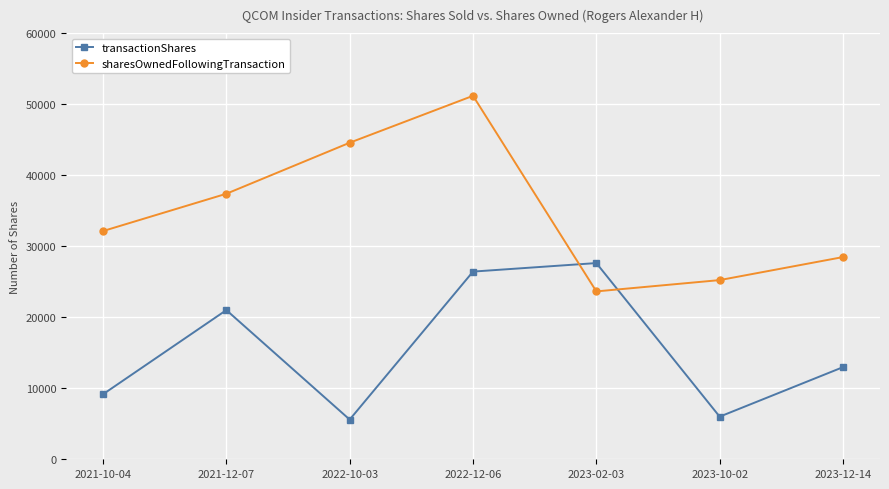

Is the value of transactionShares at 2021-12-07 greater than the value of sharesOwnedFollowingTransaction at 2023-02-03?

No